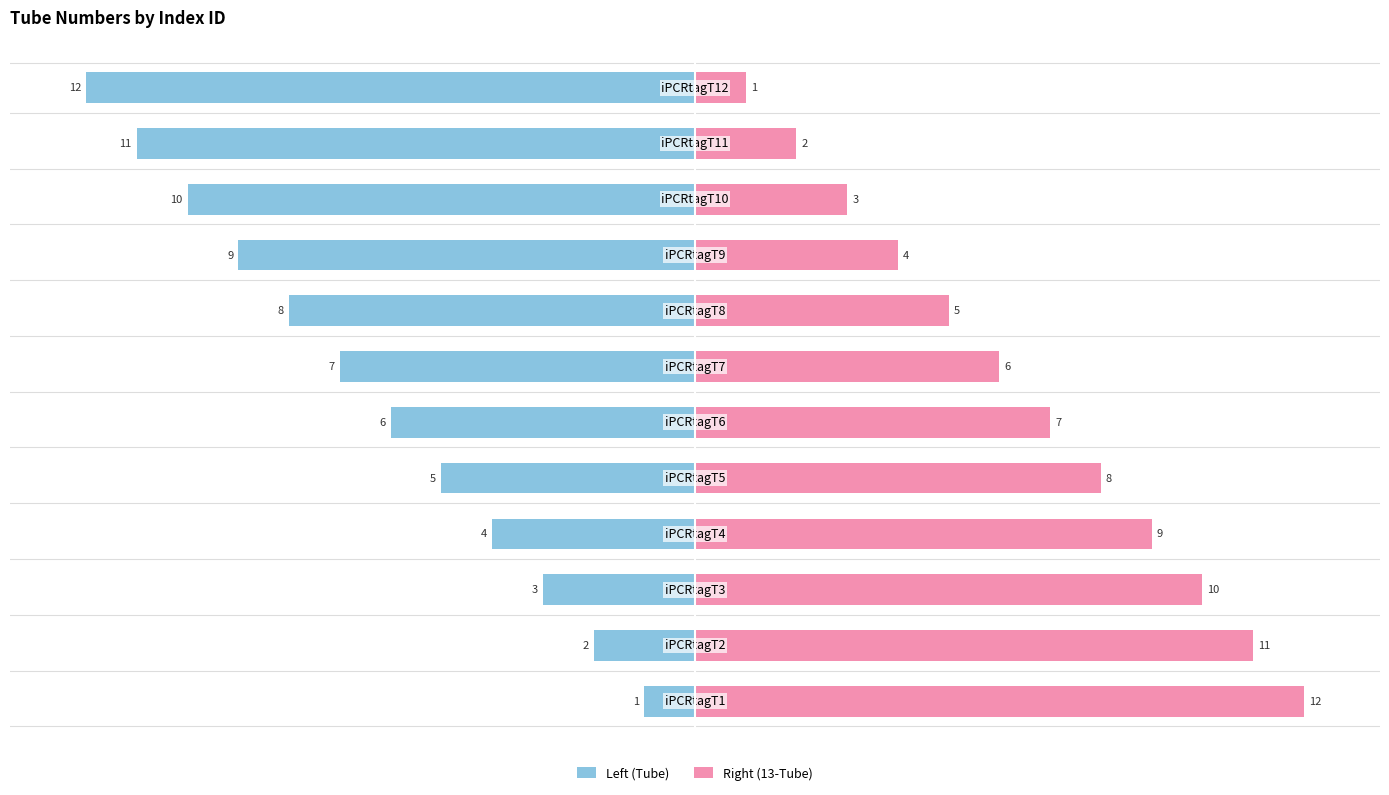

How many values in the Right (13-Tube) series are below 7?

6